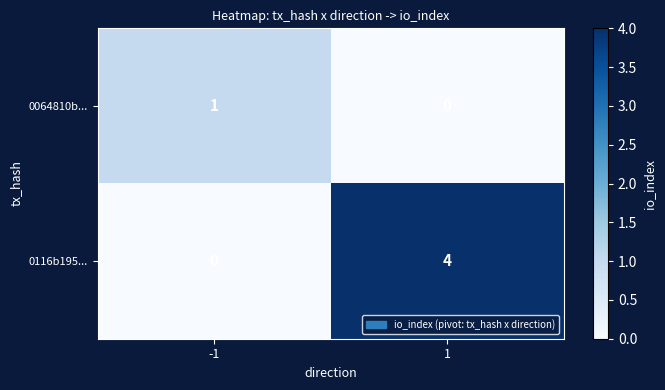

Which series changed the most between -1 and 1?

0116b195...